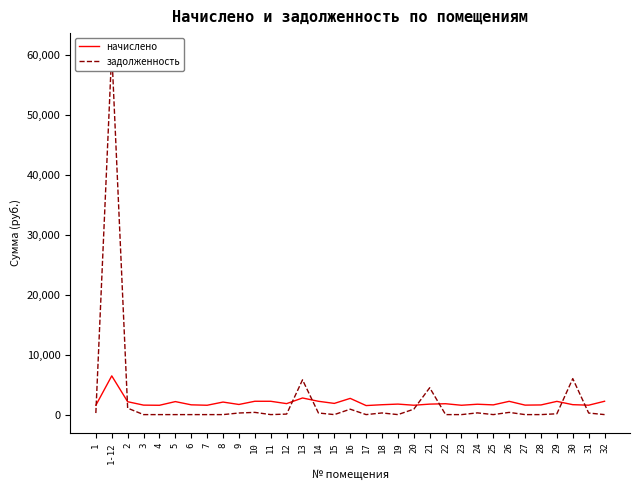

Which series has the largest total across all categories?

задолженность